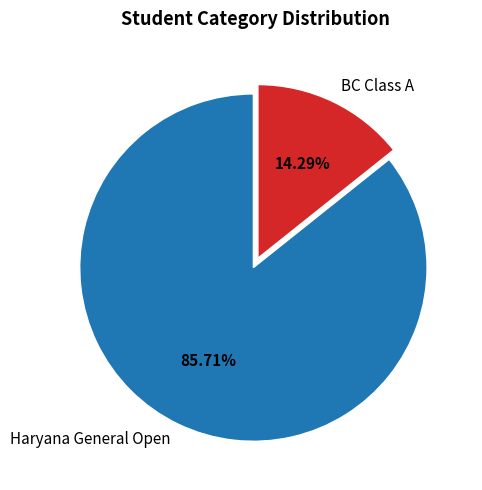

Which slice is the largest?

Haryana General Open